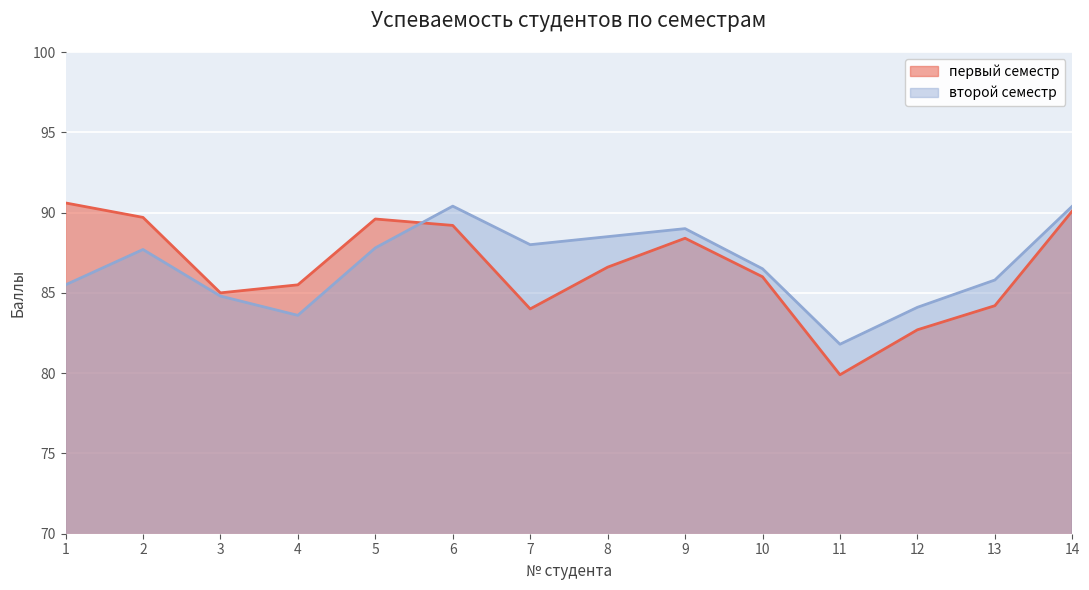

What is the lowest value of the второй семестр series?

81.8